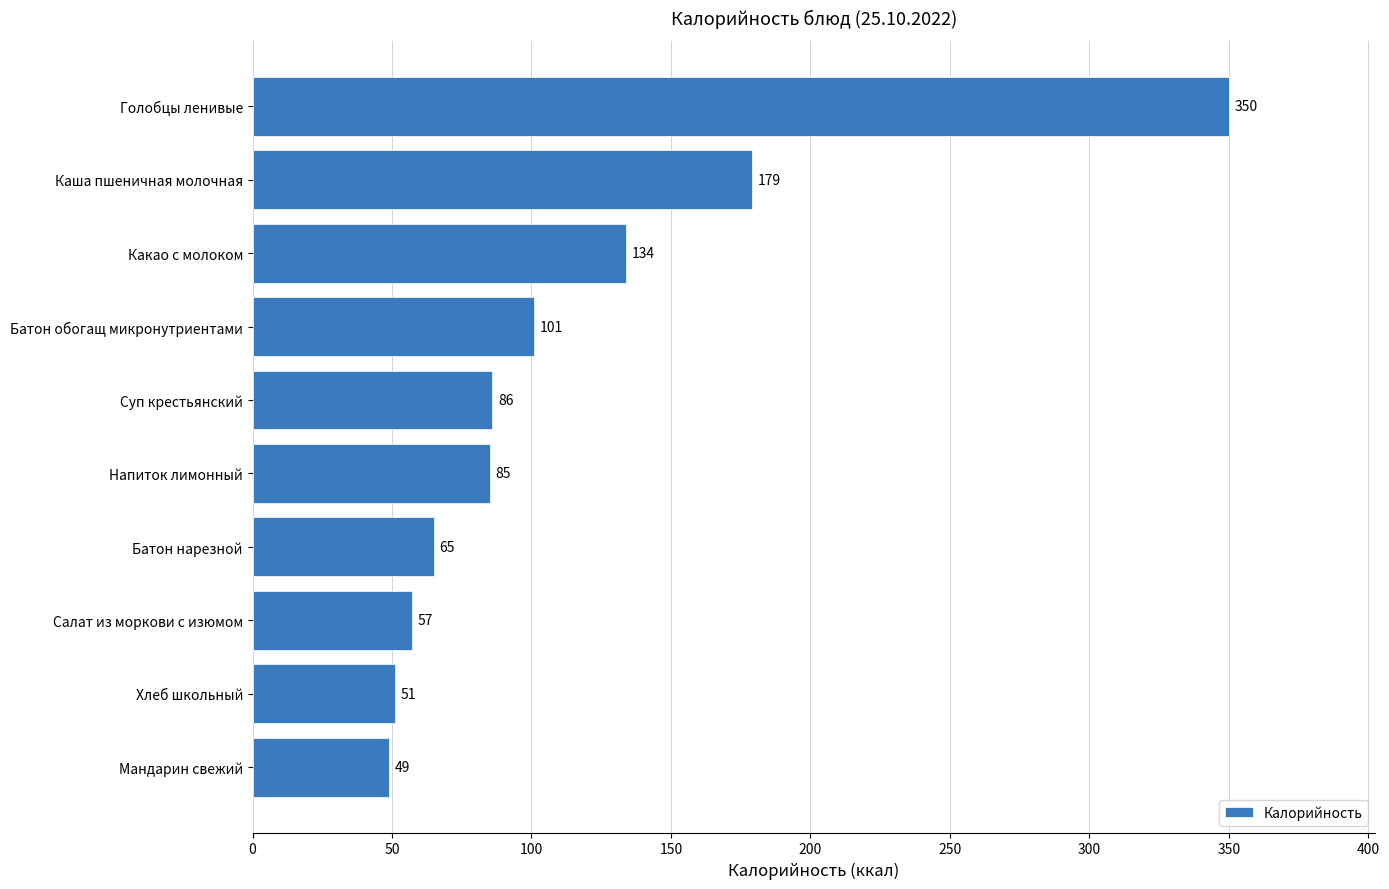

Reading top to bottom, list all the values displayed in this chart.

Голобцы ленивые=350	Каша пшеничная молочная=179	Какао с молоком=134	Батон обогащ микронутриентами=101	Суп крестьянский=86	Напиток лимонный=85	Батон нарезной=65	Салат из моркови с изюмом=57	Хлеб школьный=51	Мандарин свежий=49